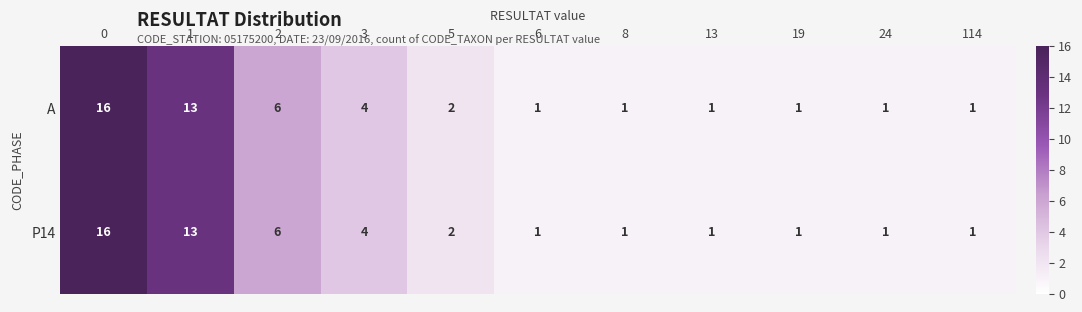

What is the total value across all series at 19?

2